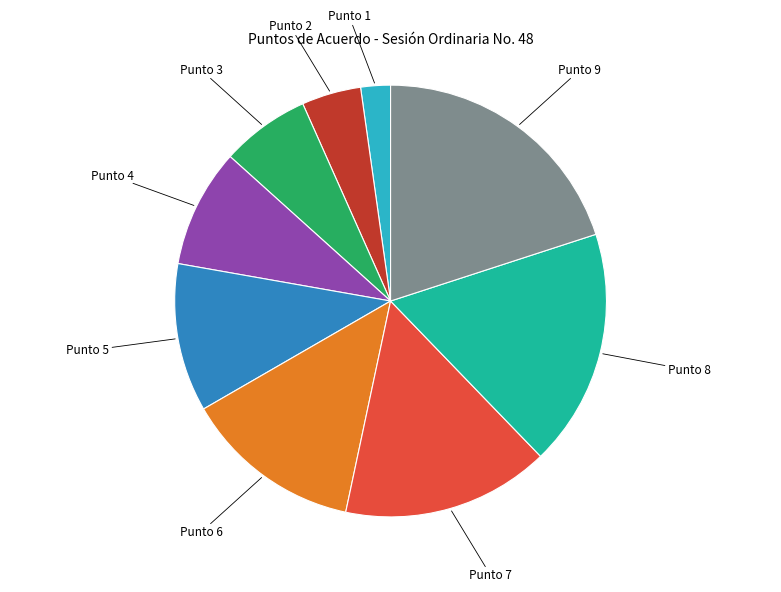

Is there a majority slice in this chart?

No